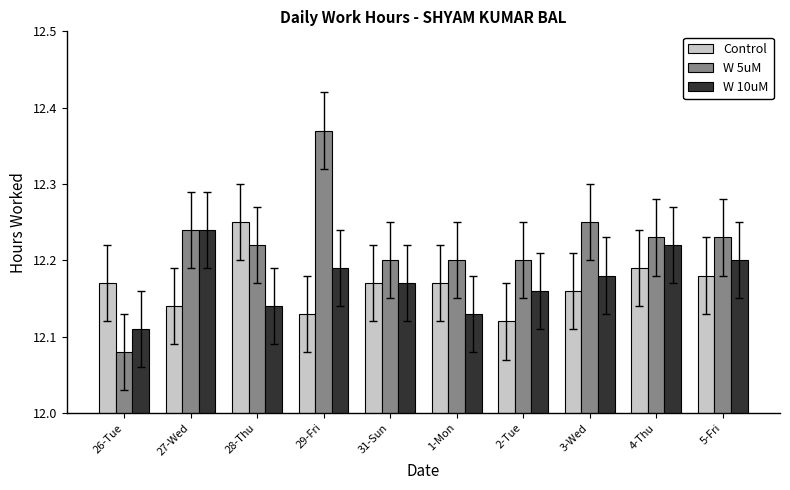

At which category does the chart reach its peak across all series?

29-Fri